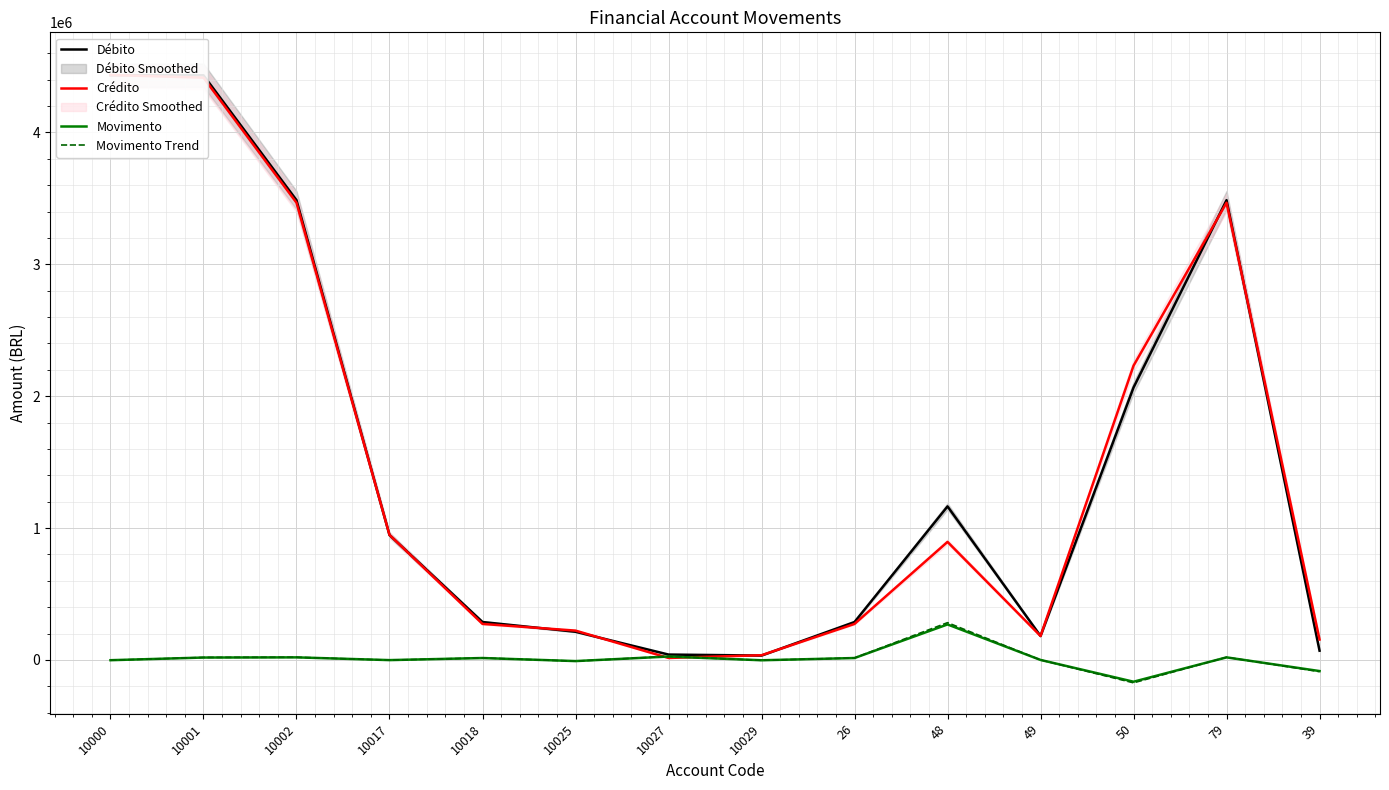

Read the Crédito value at 39.

154651.2